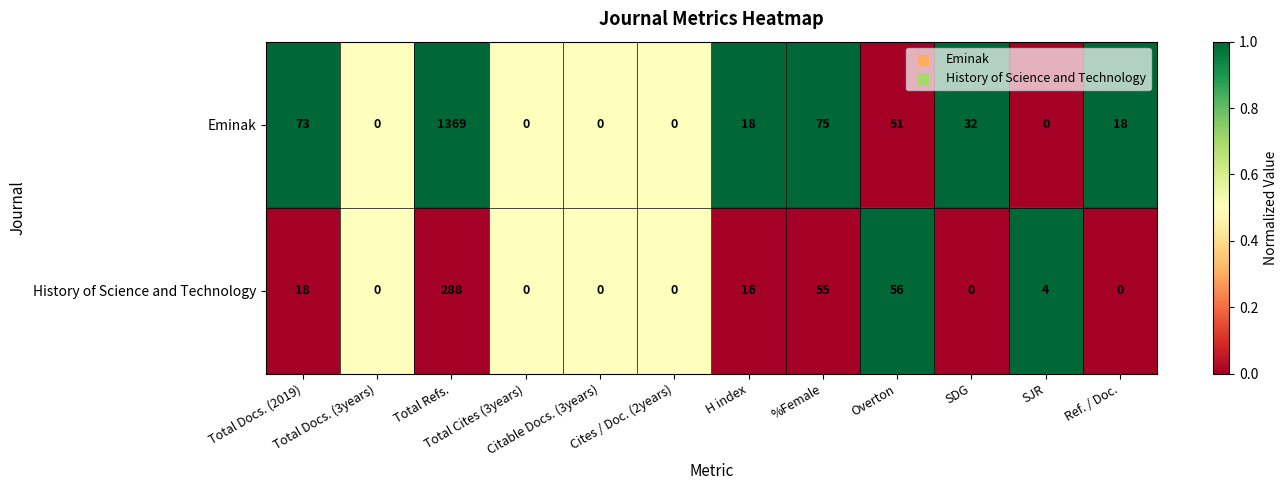

What is the highest value of the Eminak series?

1369